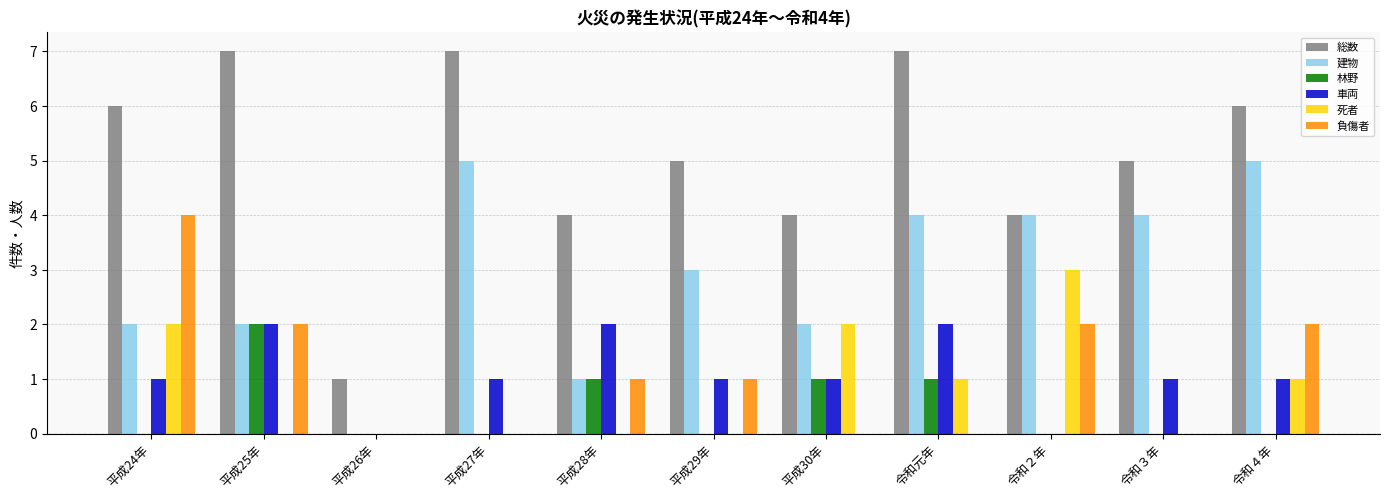

True or false: 林野 has a value of -1 at 令和３年.

False